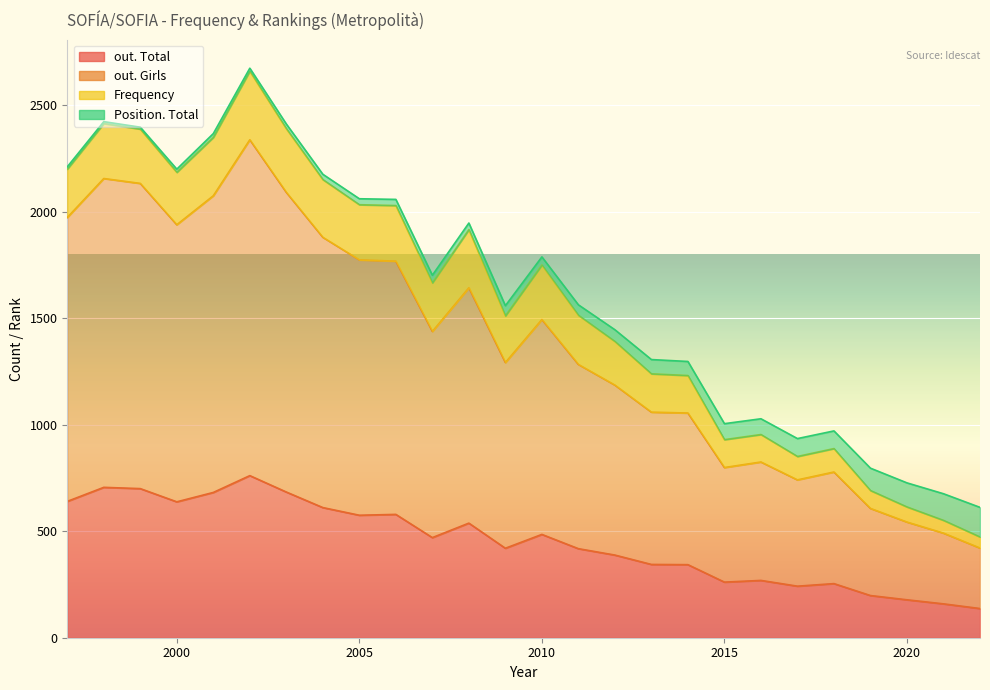

What is the value of the out. Total point at the 17th from the left?

344